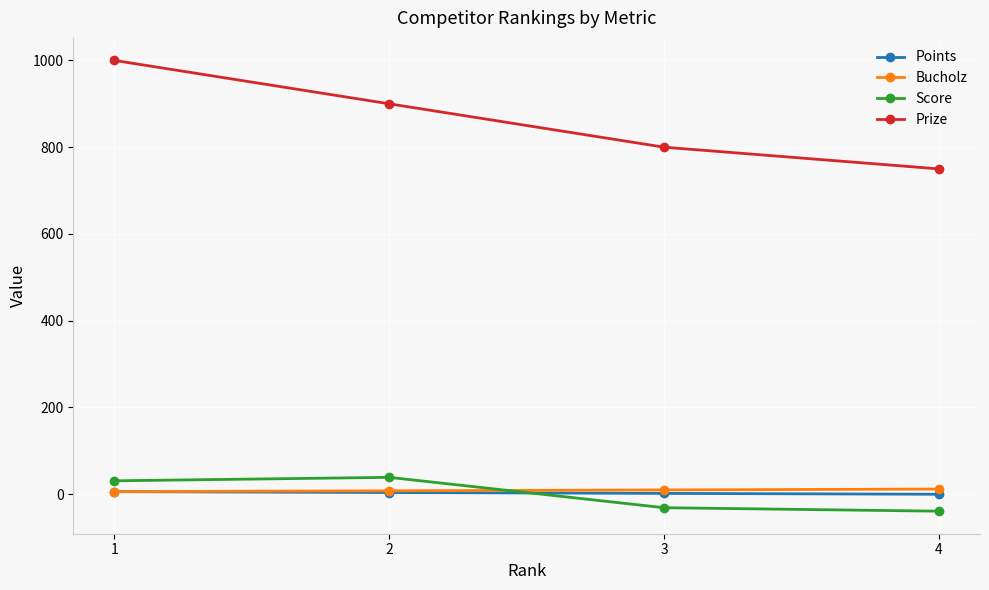

The Prize series shows 1000 at 1. True or false?

True